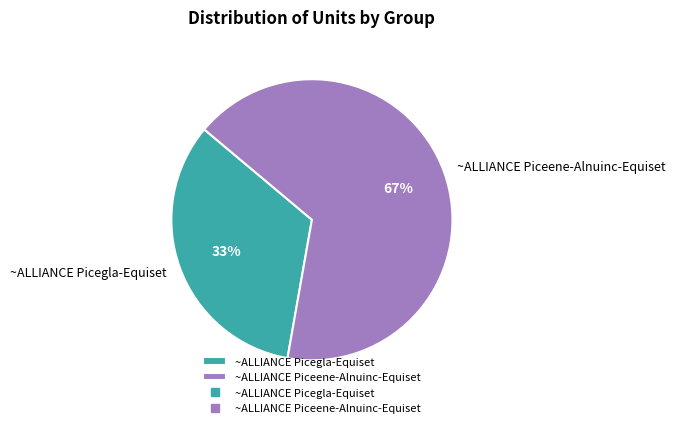

To the nearest percent, what percentage of the pie is ~ALLIANCE Piceene-Alnuinc-Equiset?

67%